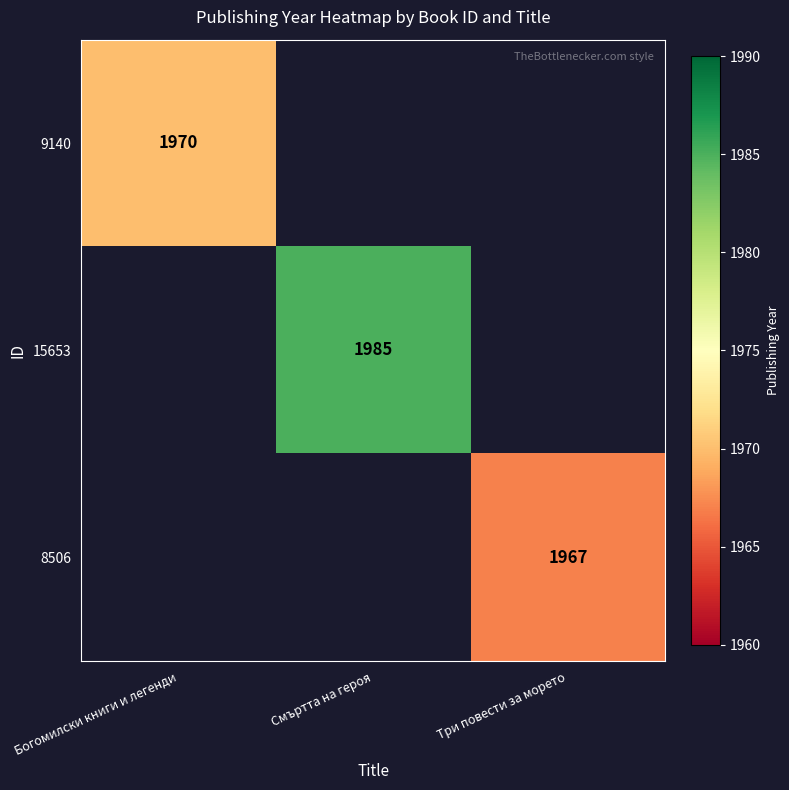

Count the number of categories in the chart.

3